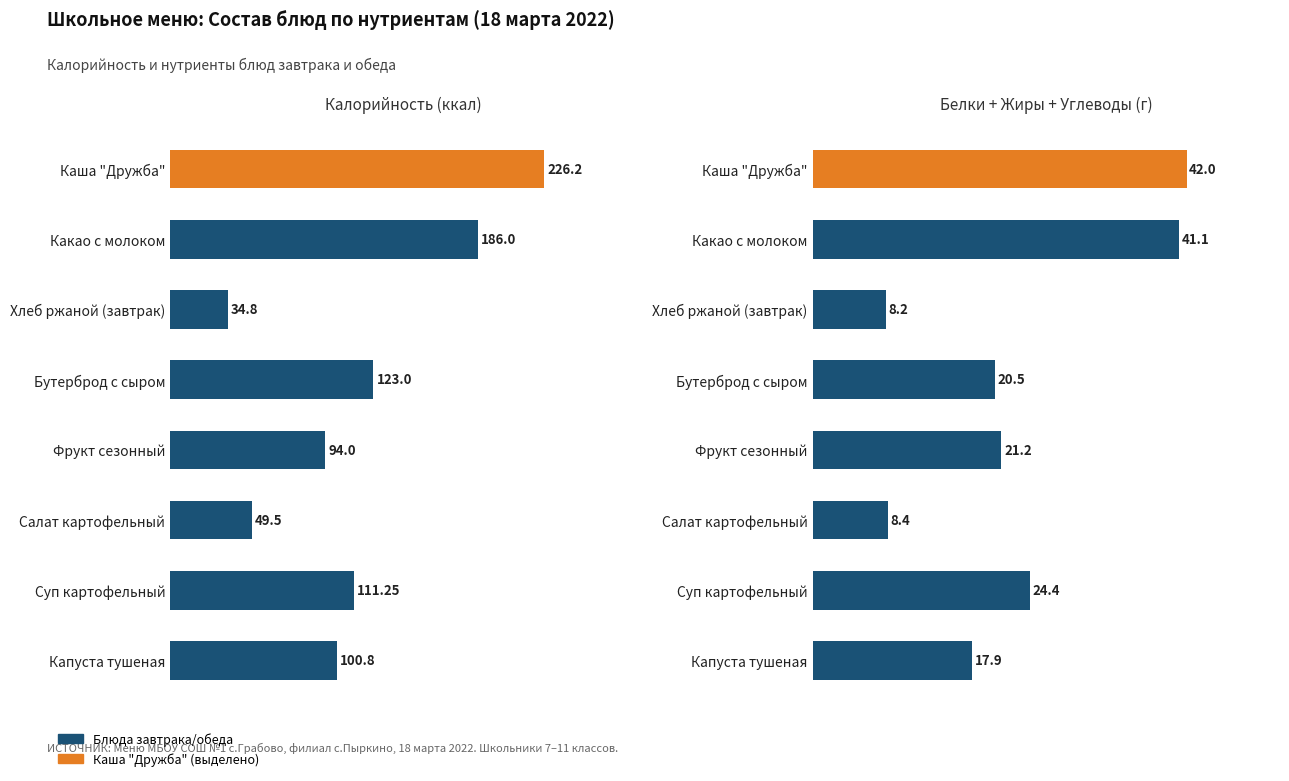

Which series has the largest range (max minus min)?

Калорийность